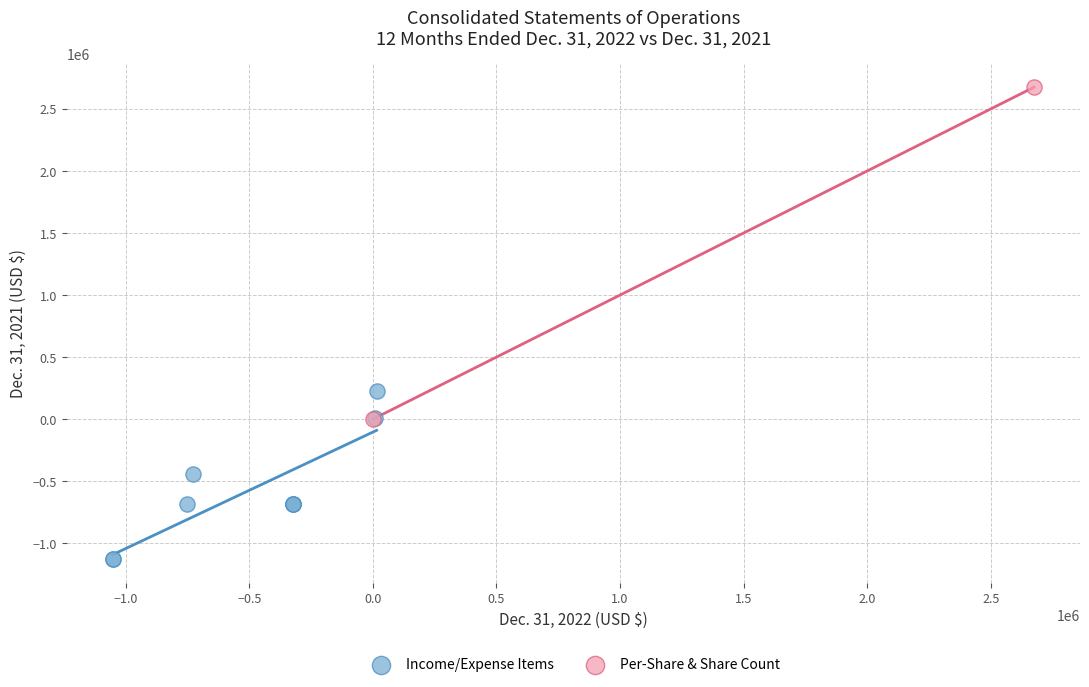

Which series contains the lowest Y value?

Income/Expense Items